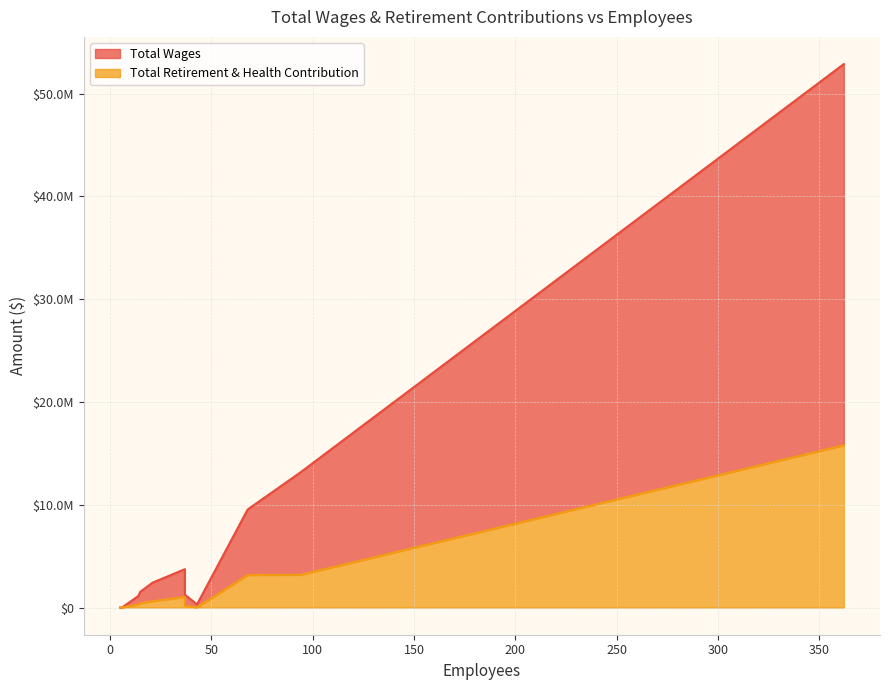

What is the label of the 6th point from the left?

15